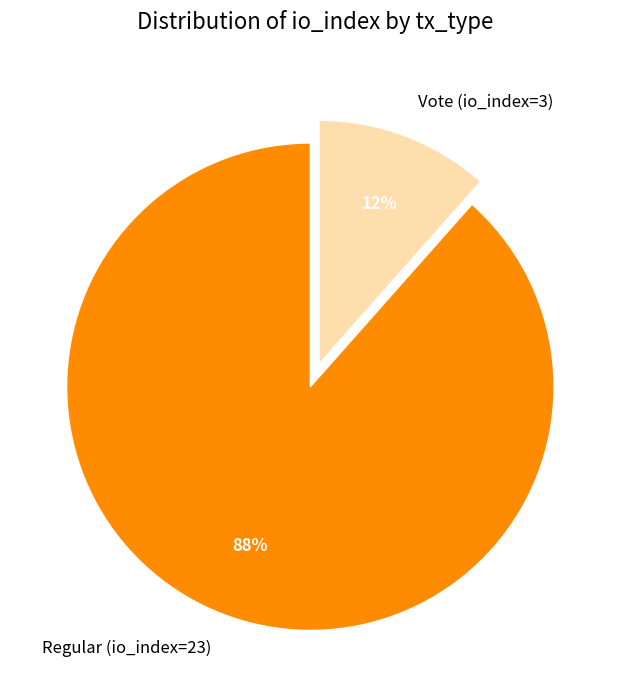

To the nearest percent, what is the average slice percentage?

50%